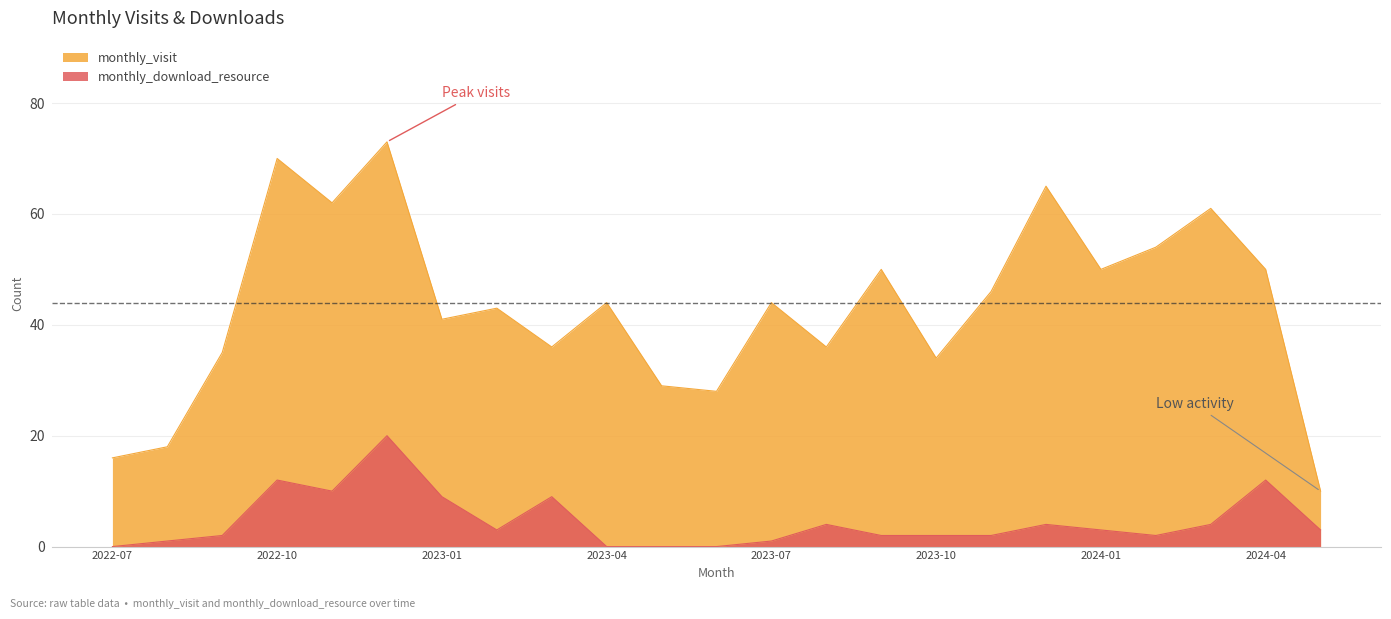

Does the chart have visible grid lines?

Yes